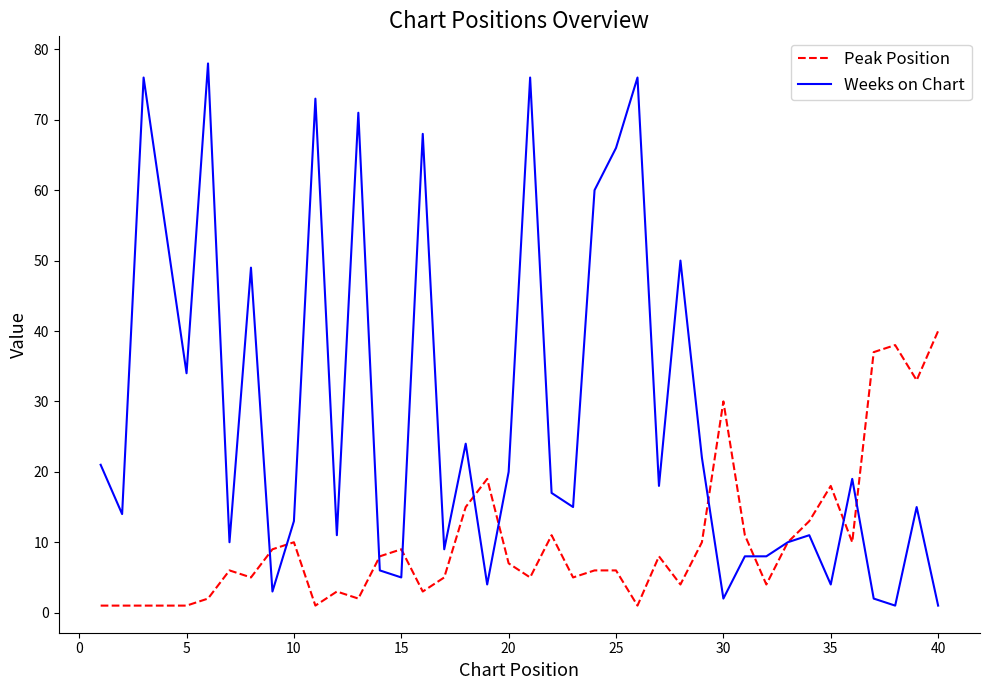

Rank the series by their maximum value, from lowest to highest.

Peak Position, Weeks on Chart